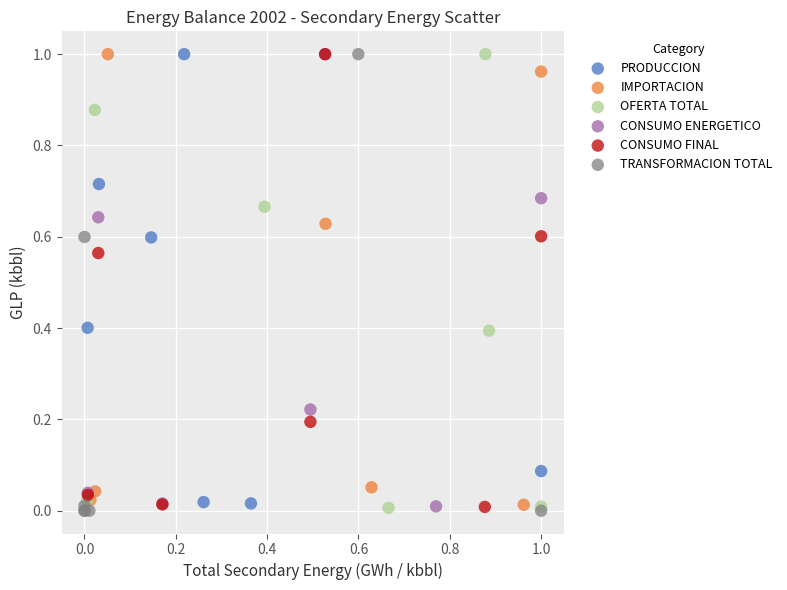

What are all the series names shown in the legend?

PRODUCCION, IMPORTACION, OFERTA TOTAL, CONSUMO ENERGETICO, CONSUMO FINAL, TRANSFORMACION TOTAL